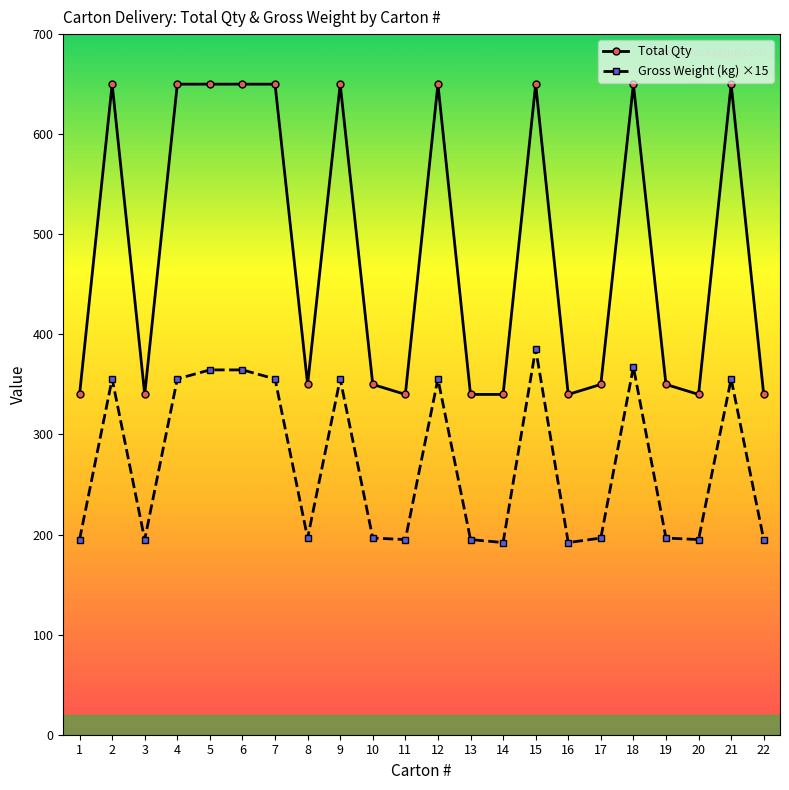

True or false: Total Qty and Gross Weight (kg) ×15 cross at least once.

False